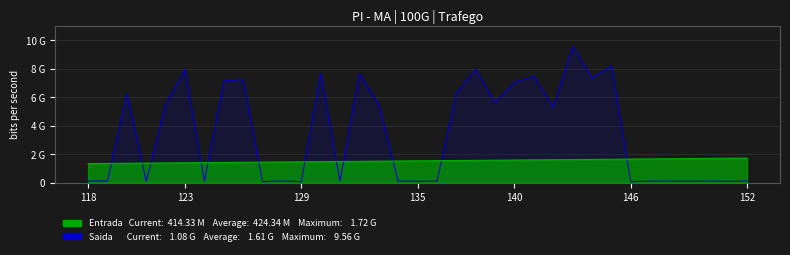

Is it true that Saida equals 92346085.4 at 9?

False